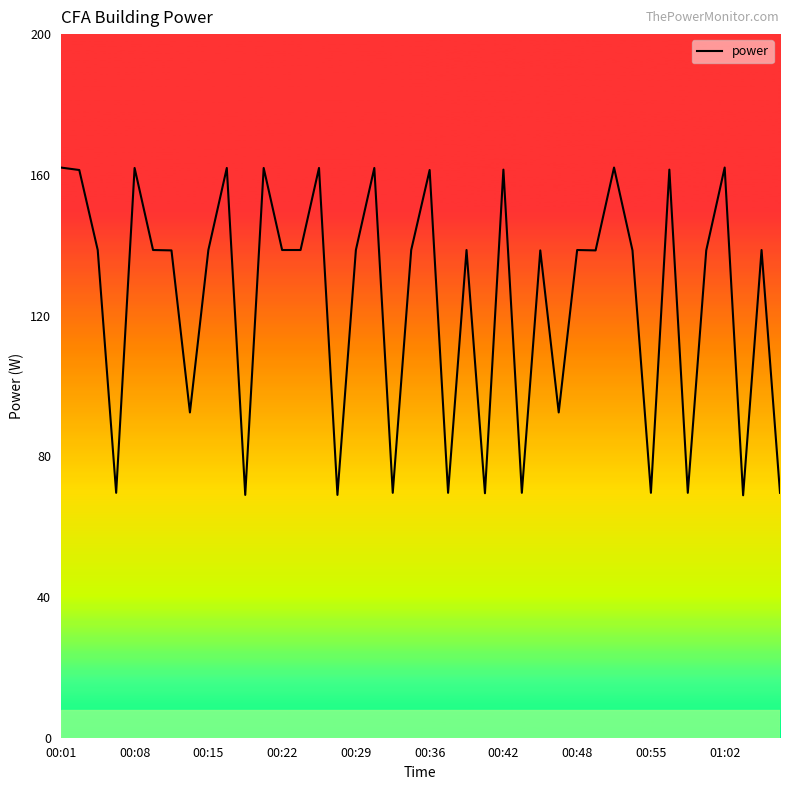

What is the smallest value displayed?

68.9